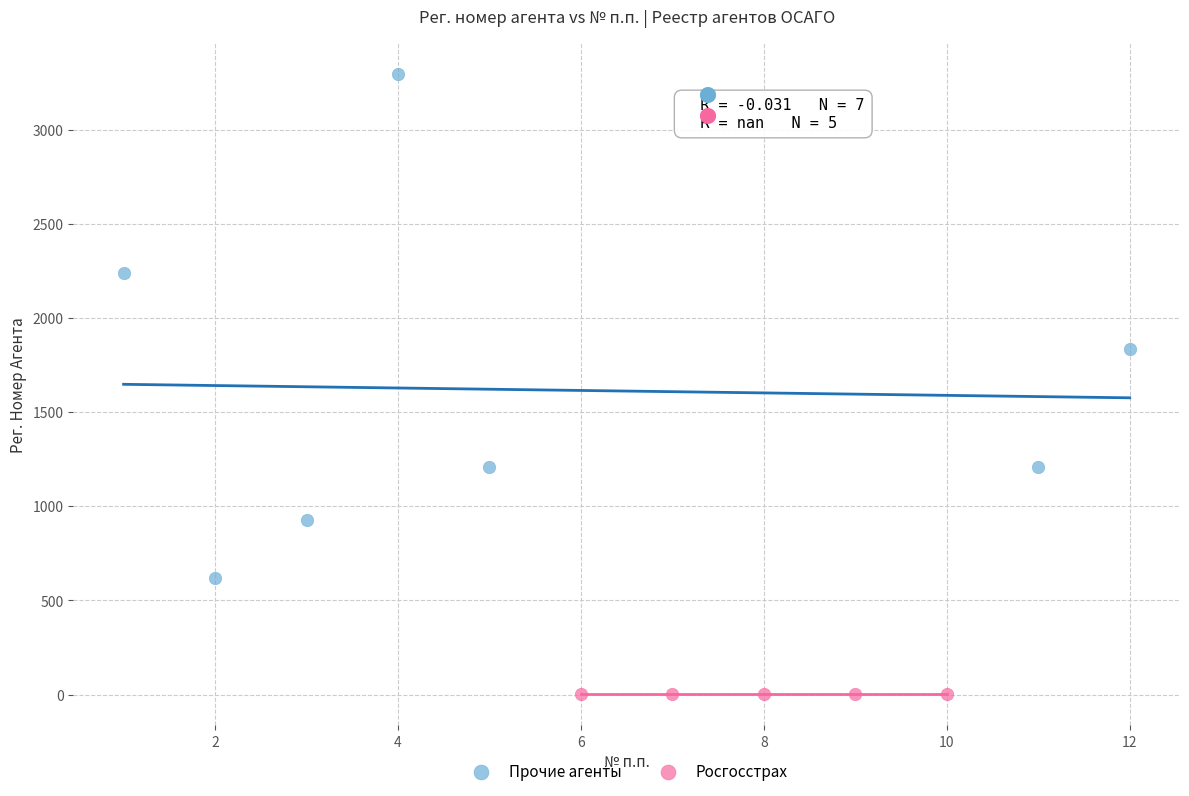

Which series reaches the maximum Y coordinate?

Прочие агенты